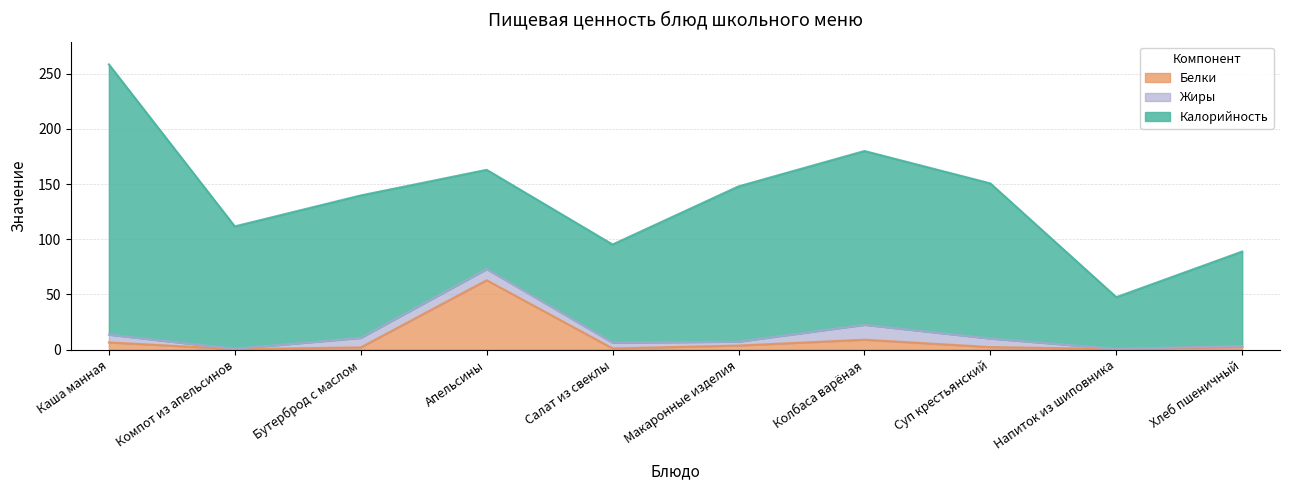

What position from the left is Компот из апельсинов?

2